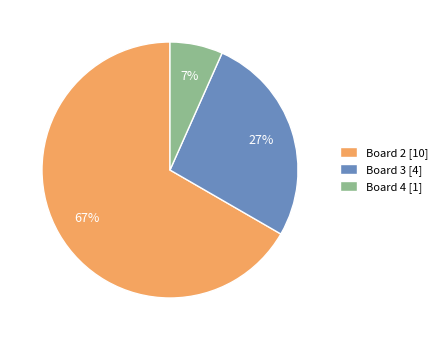

How many slices are in this pie chart?

3